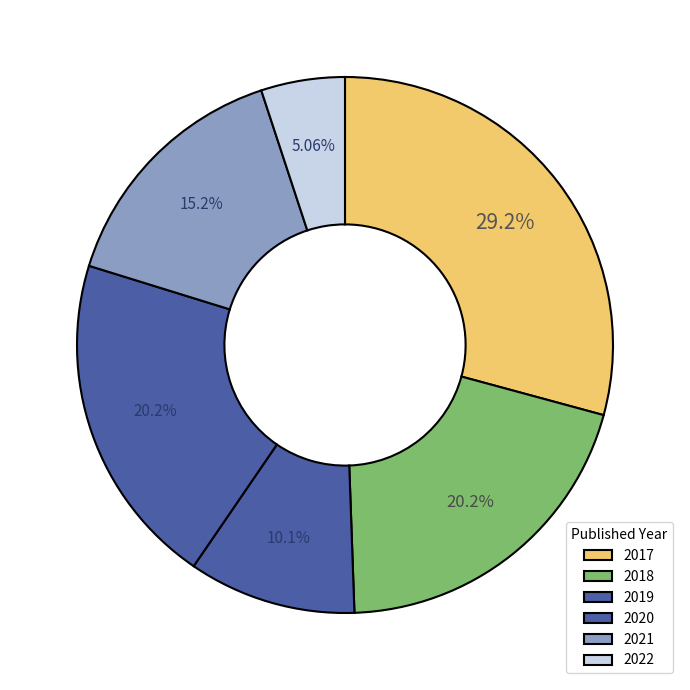

Does 2017 account for over 50% of the chart?

No